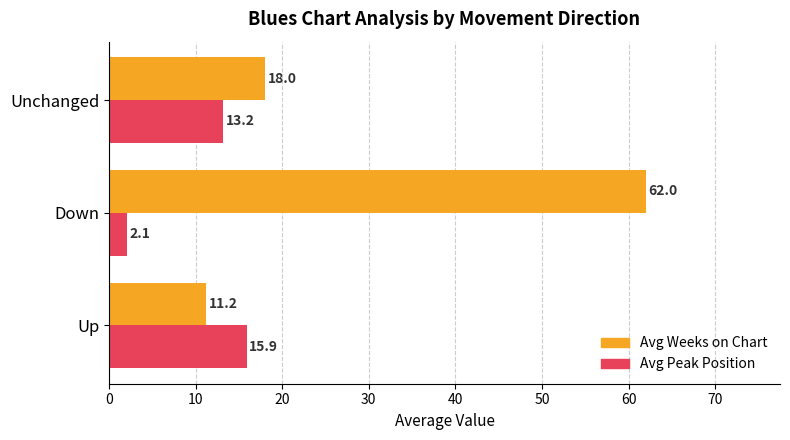

At which category is the sum across all series the highest?

Down